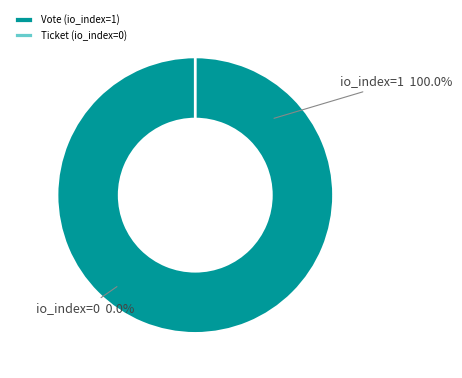

Combined, do Vote (io_index=1) and Ticket (io_index=0) account for over 50%?

Yes